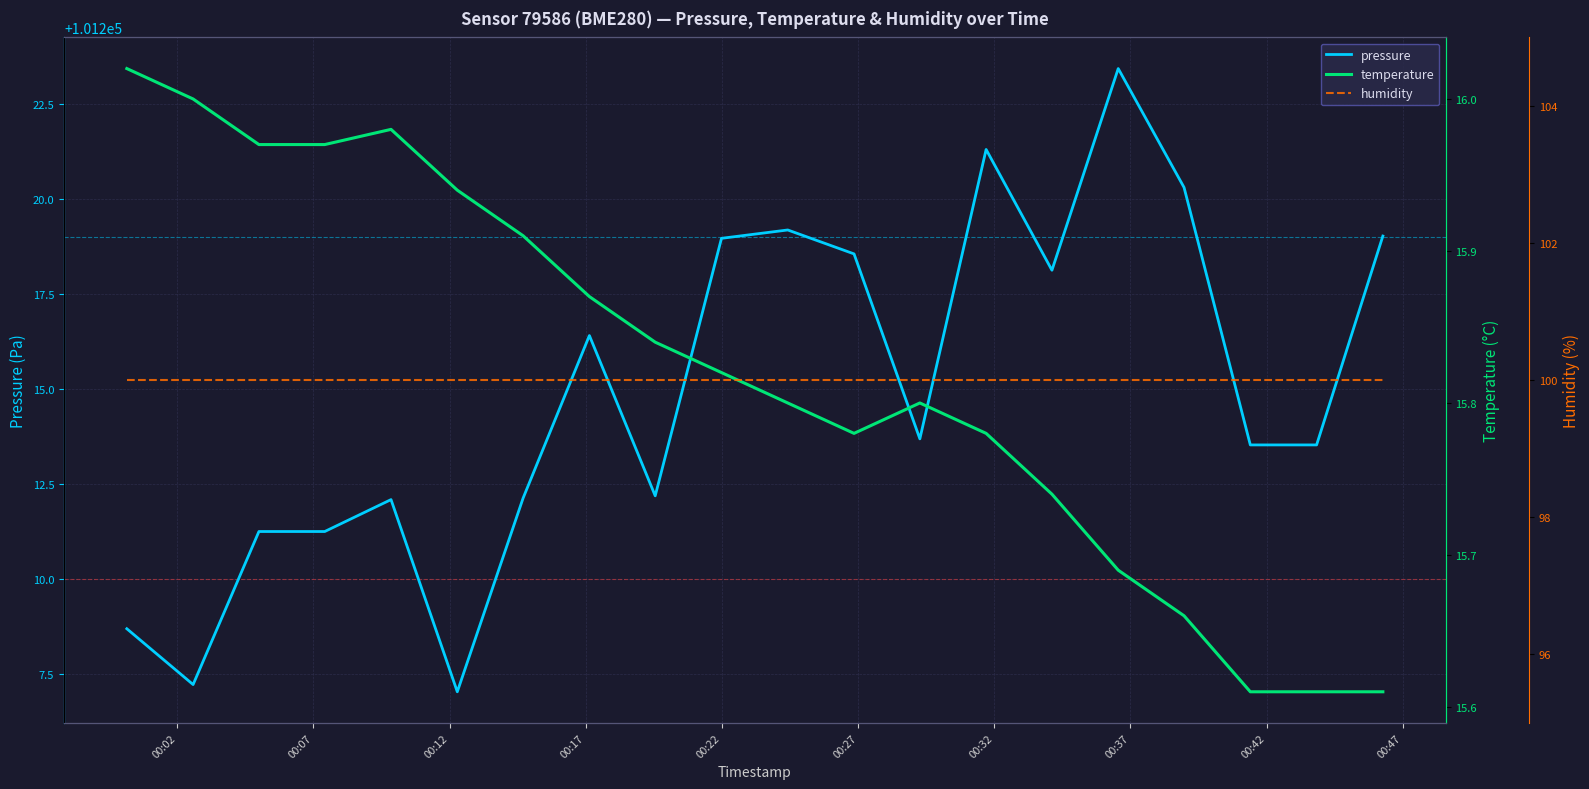

What is the average value of the temperature series?

15.8